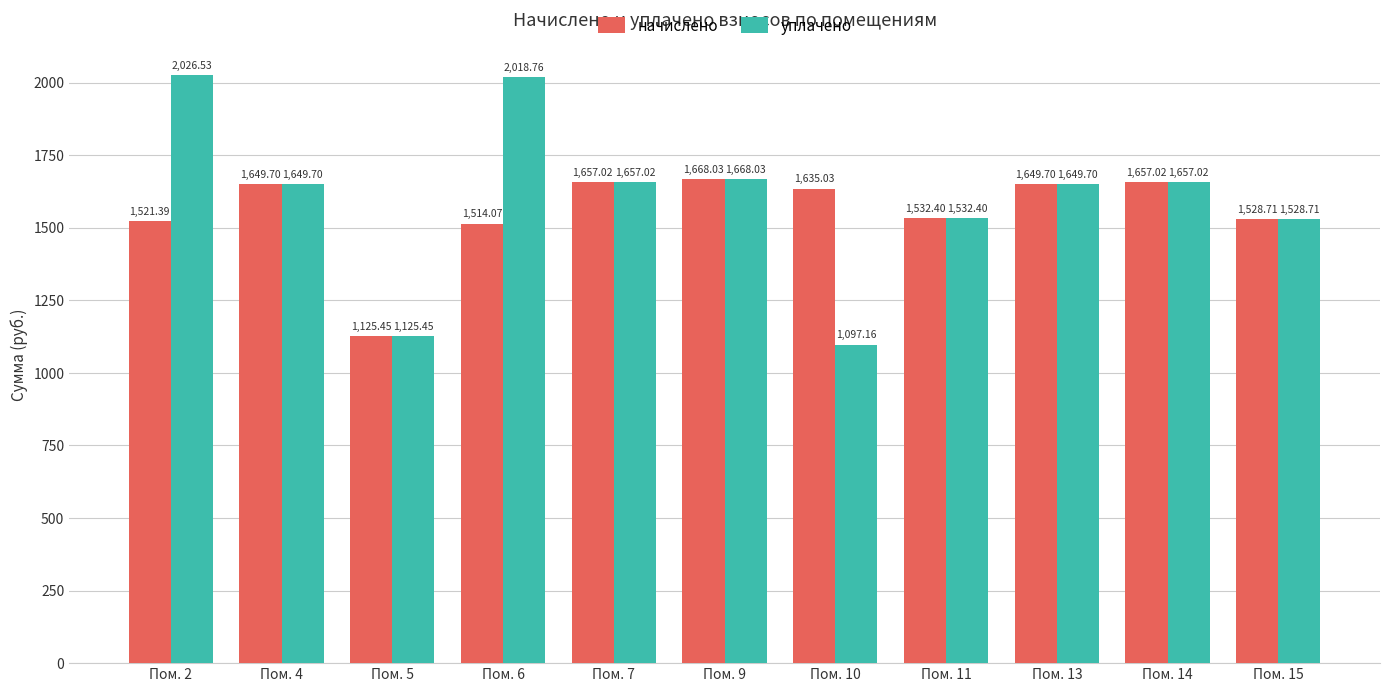

How many bars are there in total?

22